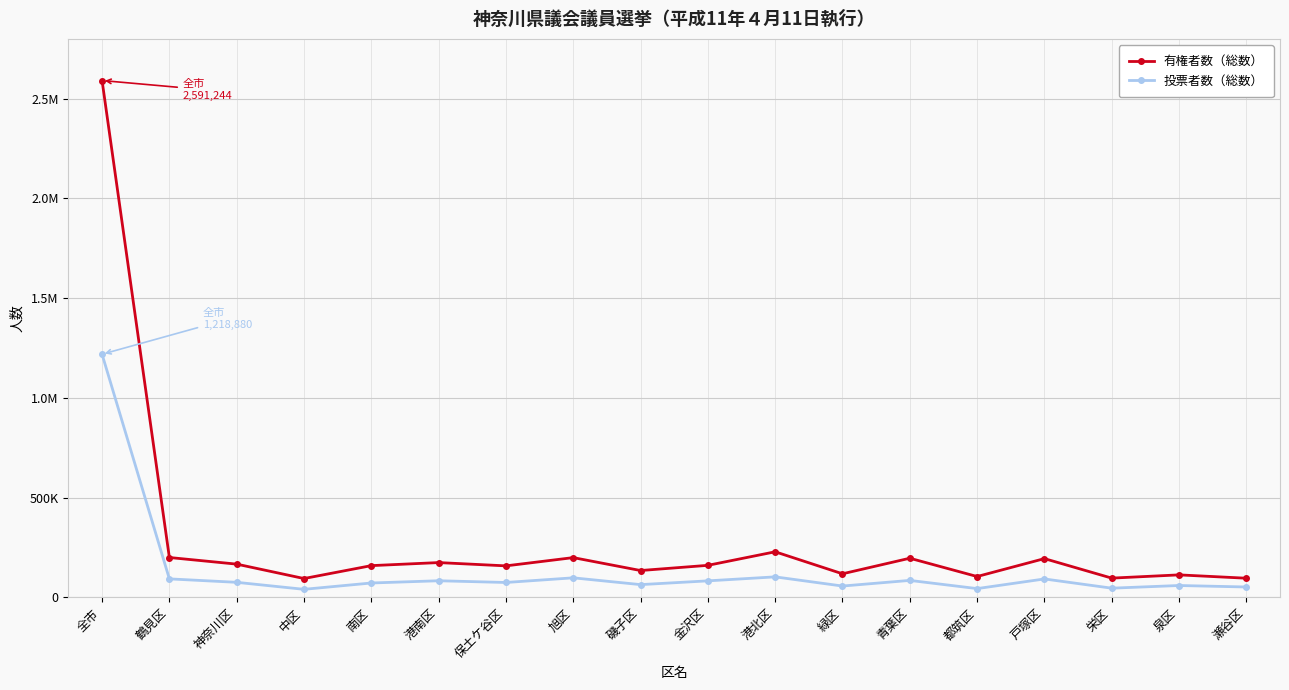

Does the chart have visible grid lines?

Yes